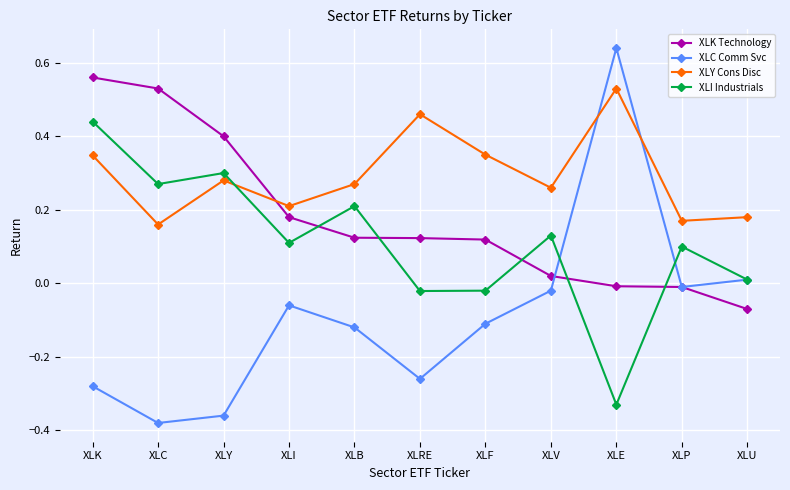

Rank the series at XLC from highest to lowest value.

XLK Technology, XLI Industrials, XLY Cons Disc, XLC Comm Svc